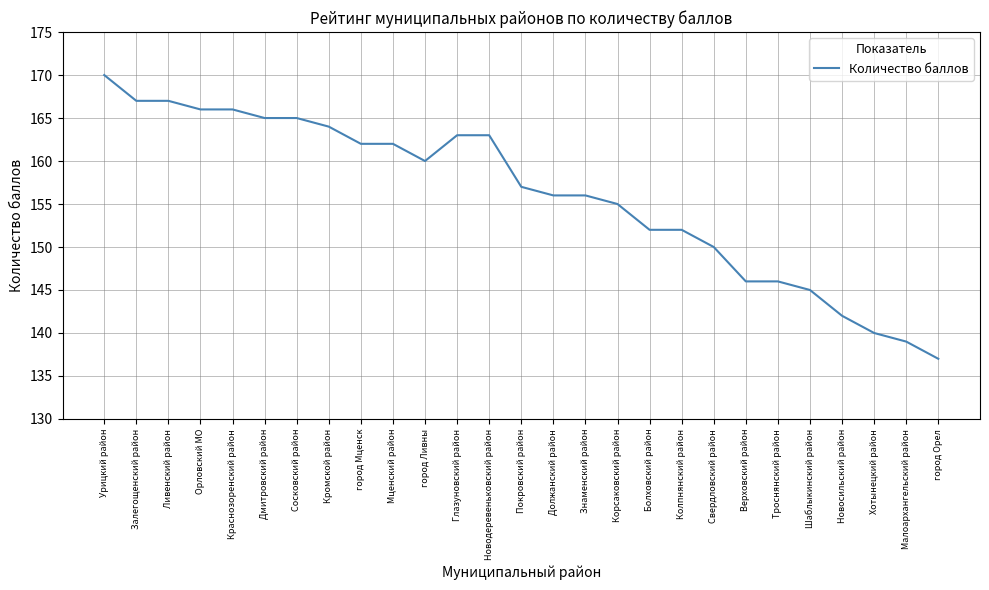

Reading right to left, extract all data points from this chart.

город Орел=137	Малоархангельский район=139	Хотынецкий район=140	Новосильский район=142	Шаблыкинский район=145	Троснянский район=146	Верховский район=146	Свердловский район=150	Колпнянский район=152	Болховский район=152	Корсаковский район=155	Знаменский район=156	Должанский район=156	Покровский район=157	Новодеревеньковский район=163	Глазуновский район=163	город Ливны=160	Мценский район=162	город Мценск=162	Кромской район=164	Сосковский район=165	Дмитровский район=165	Краснозоренский район=166	Орловский МО=166	Ливенский район=167	Залегощенский район=167	Урицкий район=170